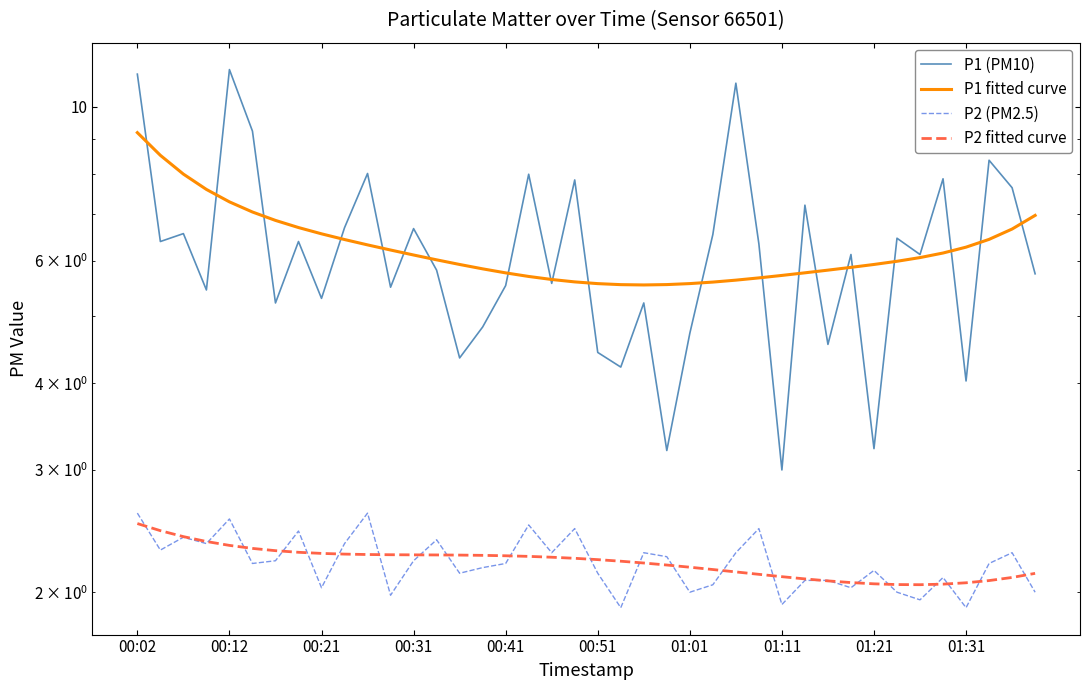

How many P2 fitted curve values are between 2 and 3?

40